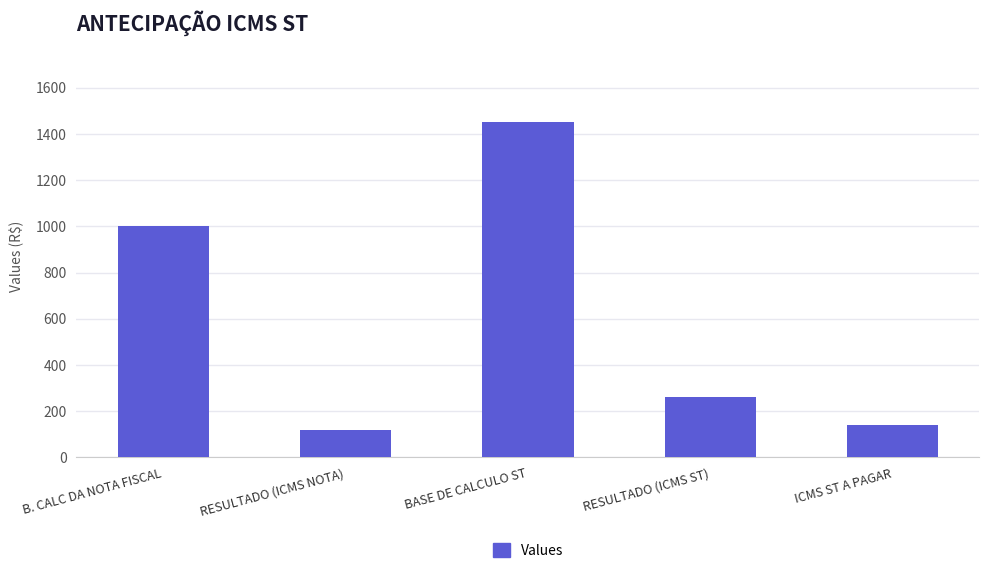

Which label corresponds to the smallest value in the chart?

RESULTADO (ICMS NOTA)